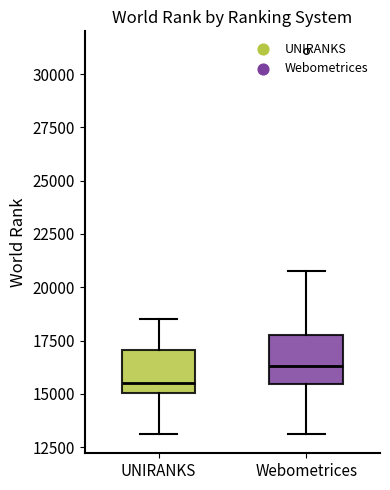

Which box's median line is the highest?

Webometrices